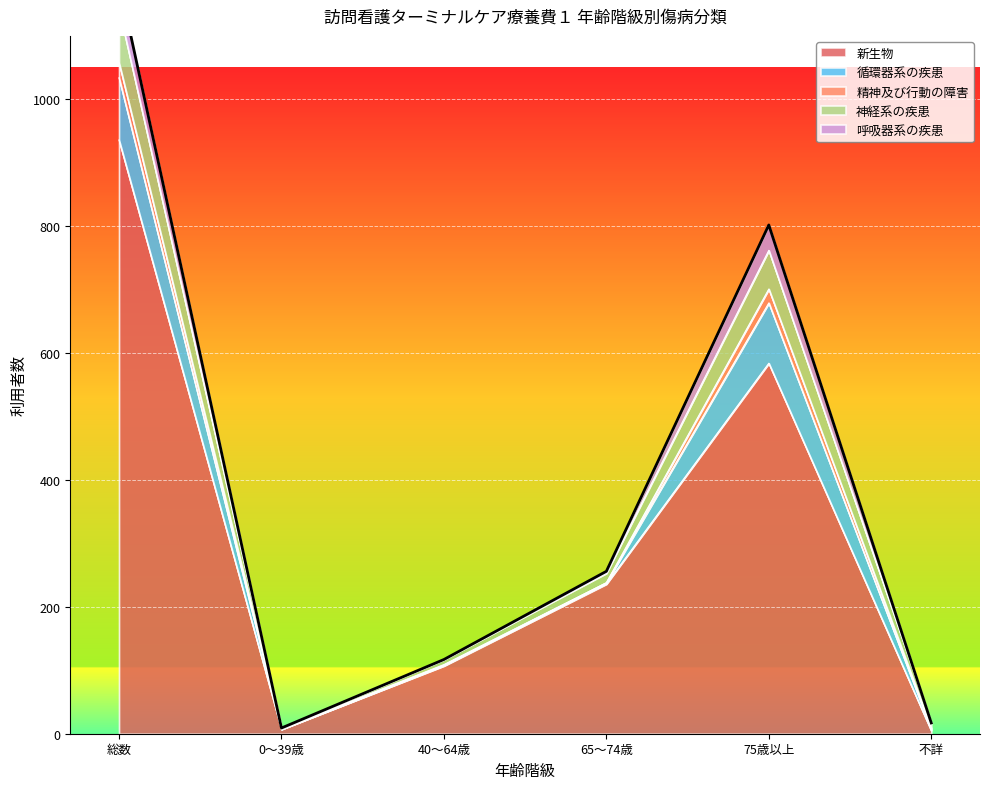

Reading left to right, extract all data points from this chart.

新生物: 936	7	107	236	584	5
循環器系の疾患: 98	0	1	2	95	2
精神及び行動の障害: 24	1	1	0	22	2
神経系の疾患: 85	1	8	15	61	8
呼吸器系の疾患: 43	0	0	3	40	0